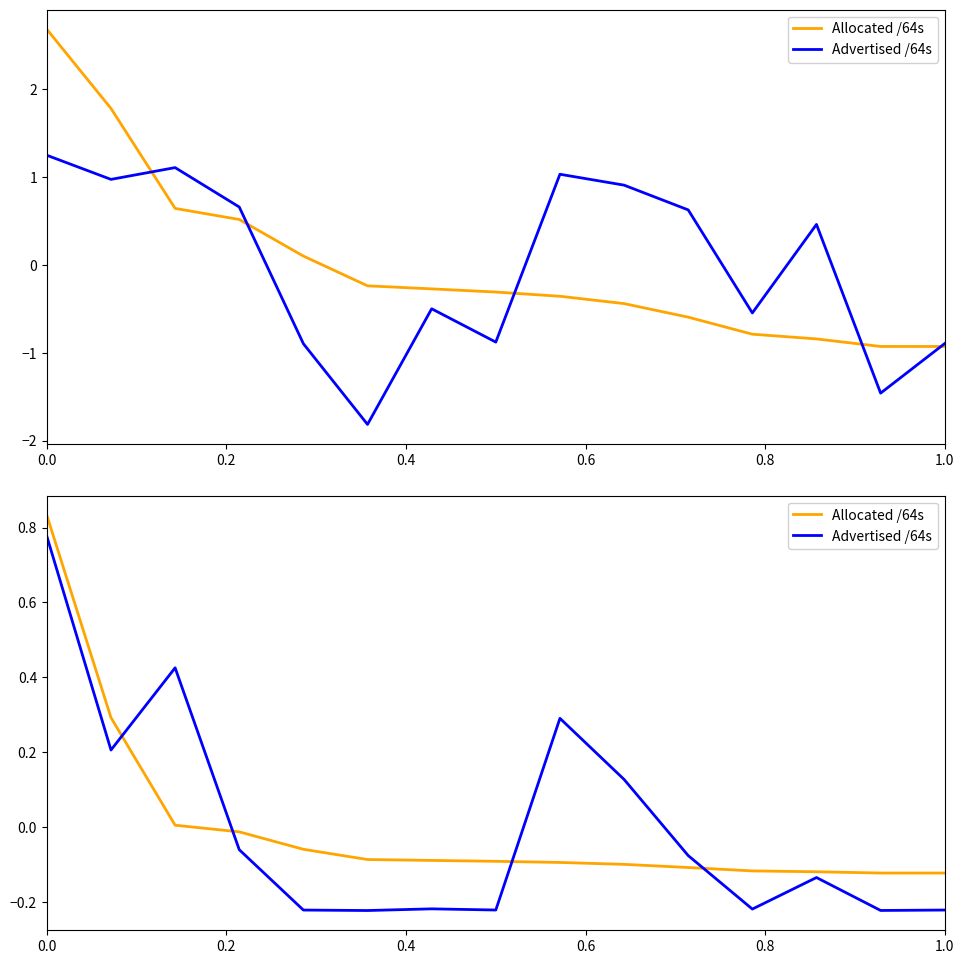

True or false: Allocated /64s and Advertised /64s cross at least once.

True